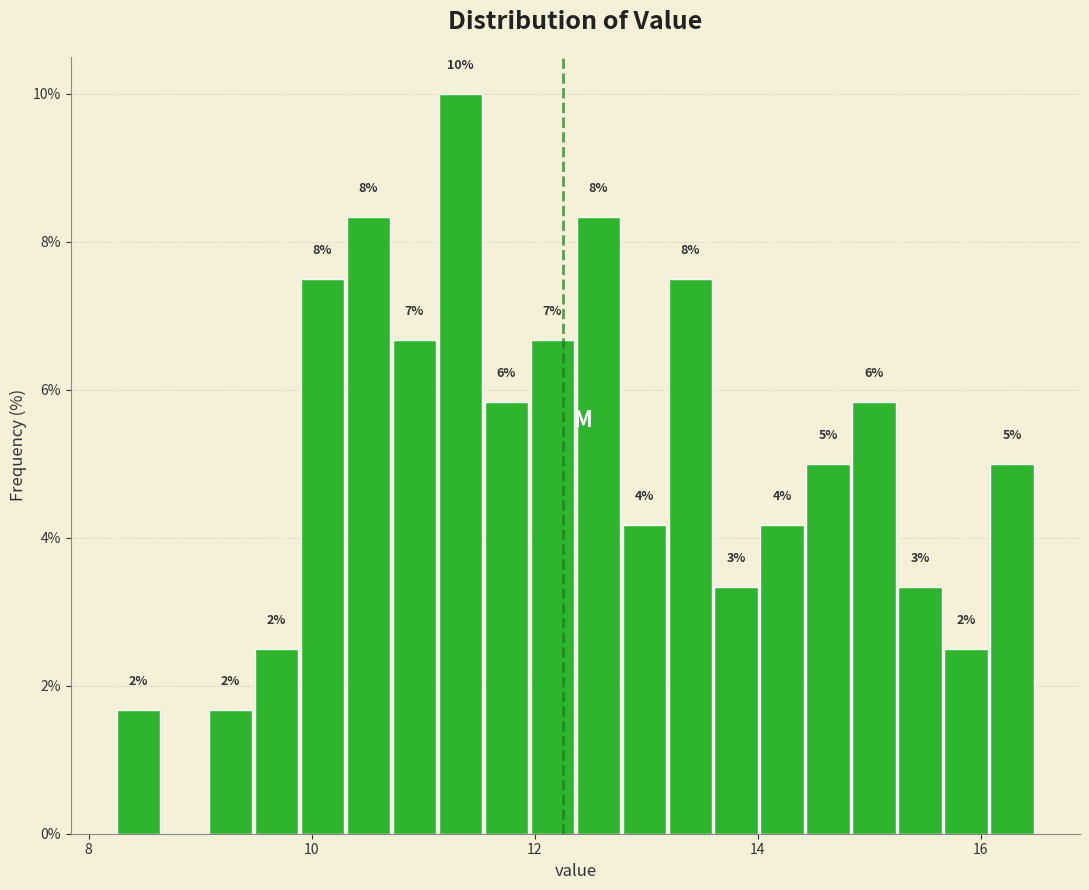

Around what value on the x-axis is the tallest bar? Give the approximate position of its centre, as read against the axis.

11.4